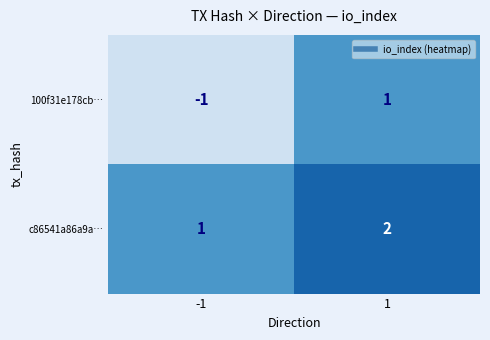

What is the sum of all c86541a86a9a… values?

3